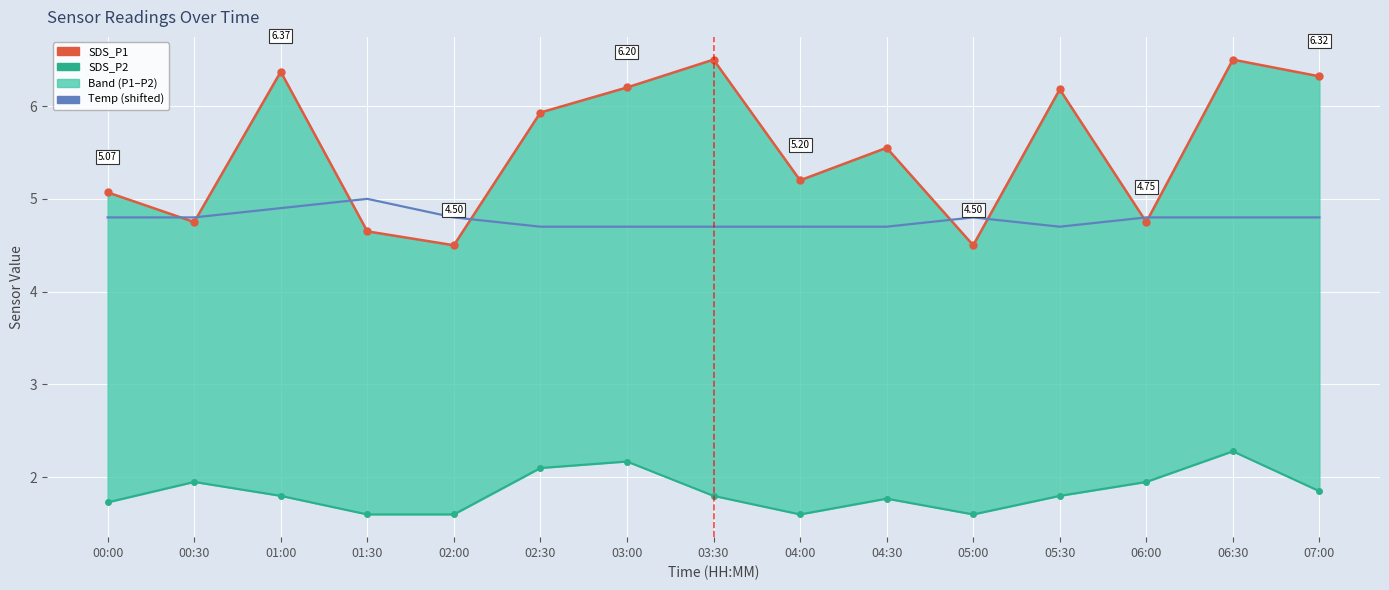

In Temp (shifted), how many points are higher than both neighbors (excluding endpoints)?

2